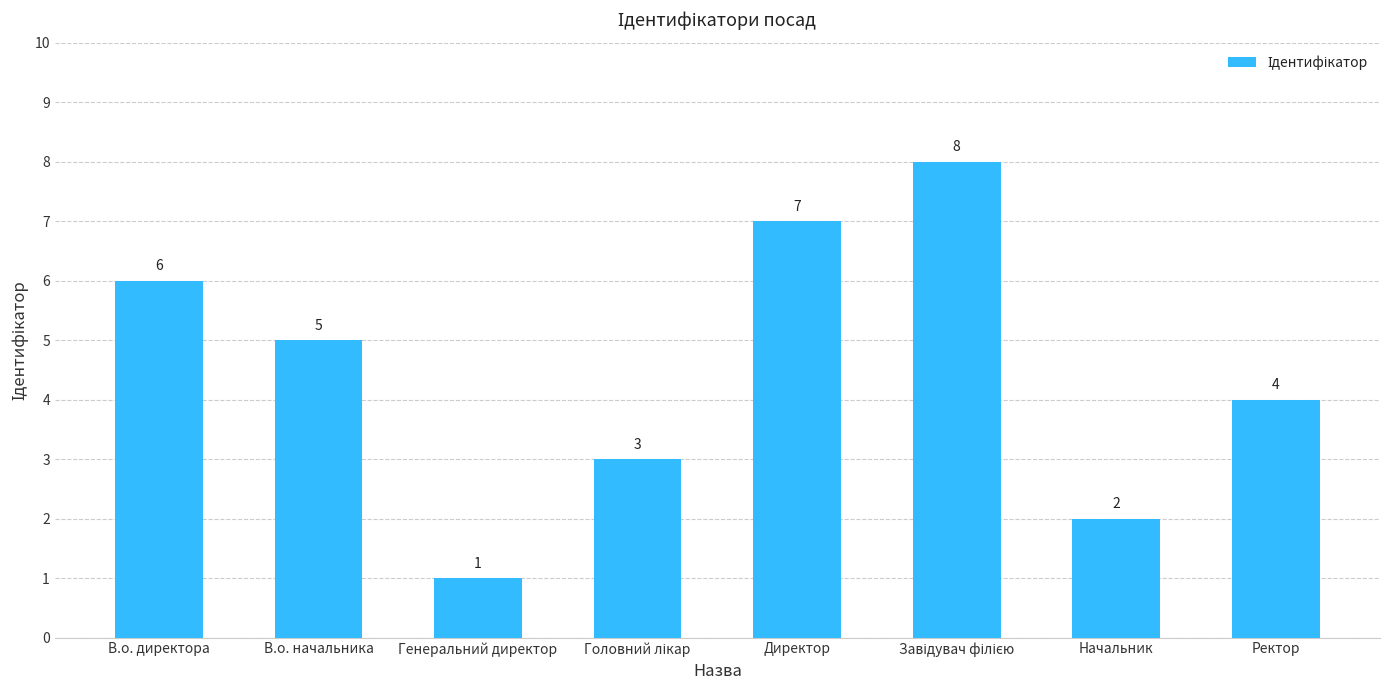

Where is the data nearest to the value 4?

Ректор